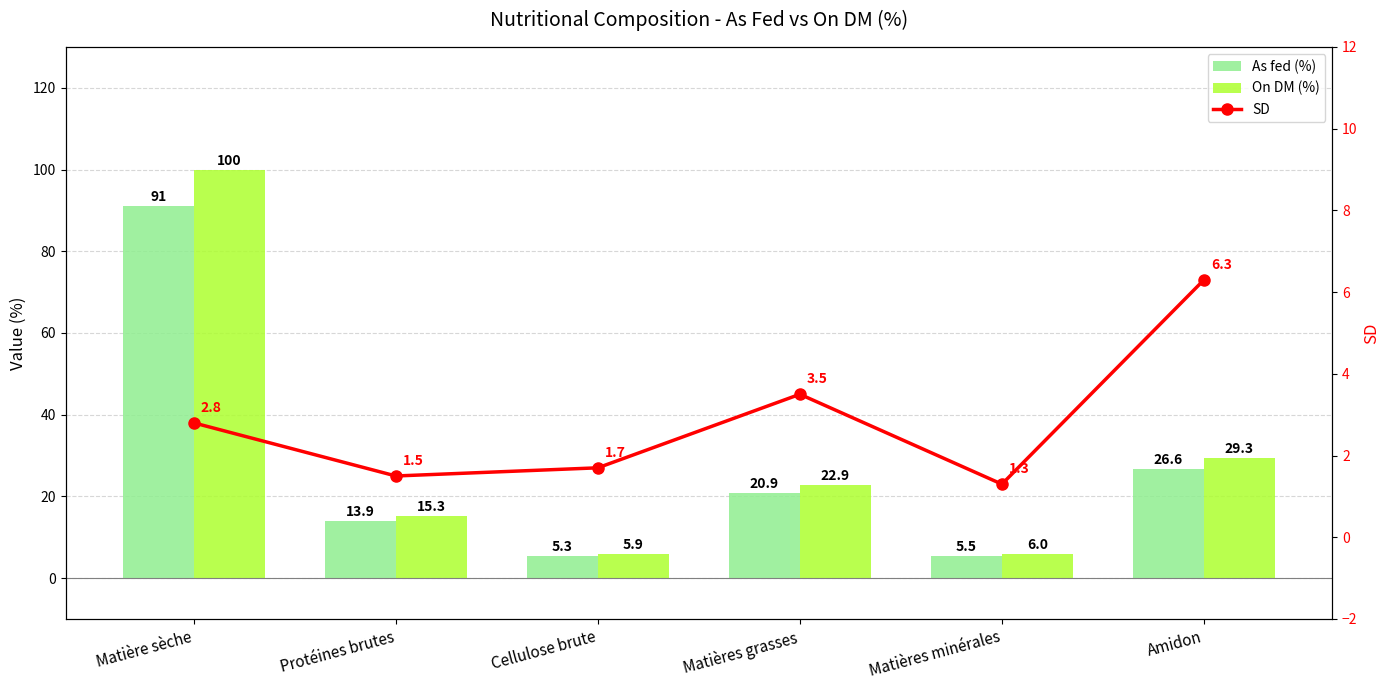

Reading left to right, extract all data points from this chart.

As fed (%): Matière sèche=91.0	Protéines brutes=13.9	Cellulose brute=5.3	Matières grasses=20.9	Matières minérales=5.5	Amidon=26.6
On DM (%): Matière sèche=100.0	Protéines brutes=15.3	Cellulose brute=5.9	Matières grasses=22.9	Matières minérales=6.0	Amidon=29.3
SD: Matière sèche=2.8	Protéines brutes=1.5	Cellulose brute=1.7	Matières grasses=3.5	Matières minérales=1.3	Amidon=6.3